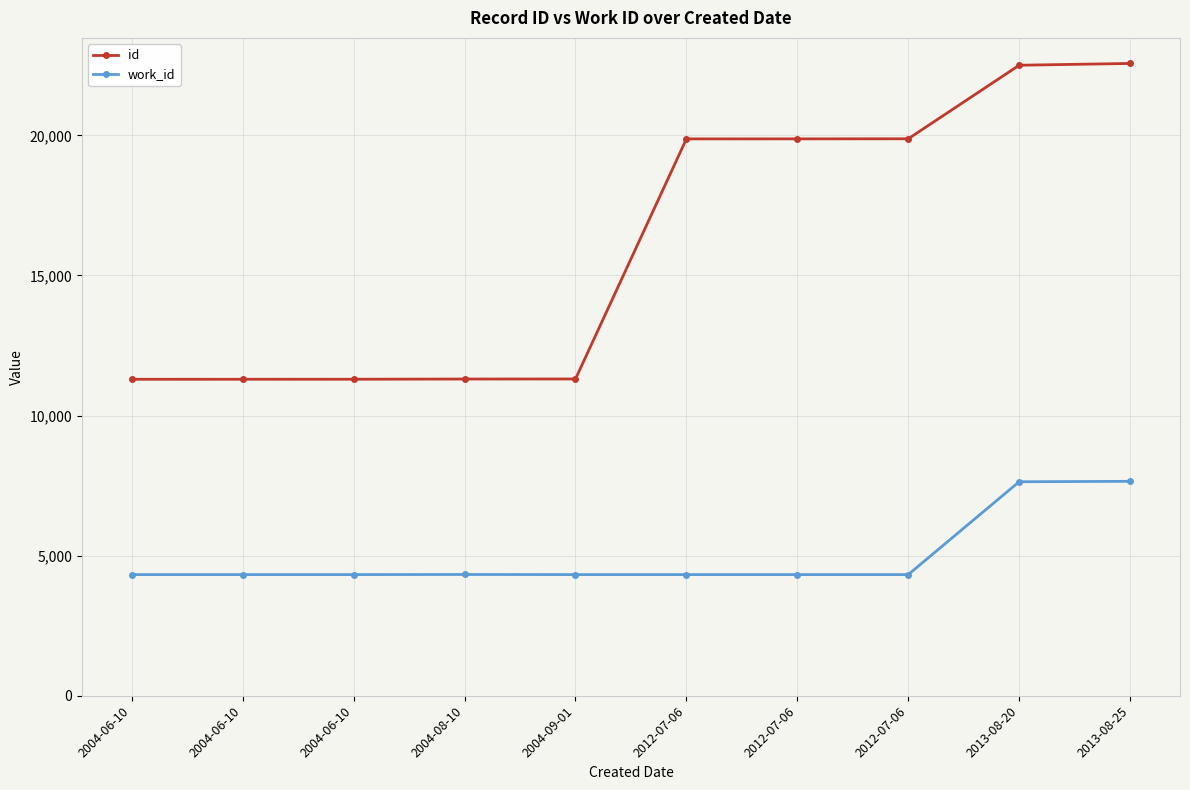

Is this an area chart (filled region under the line)?

No